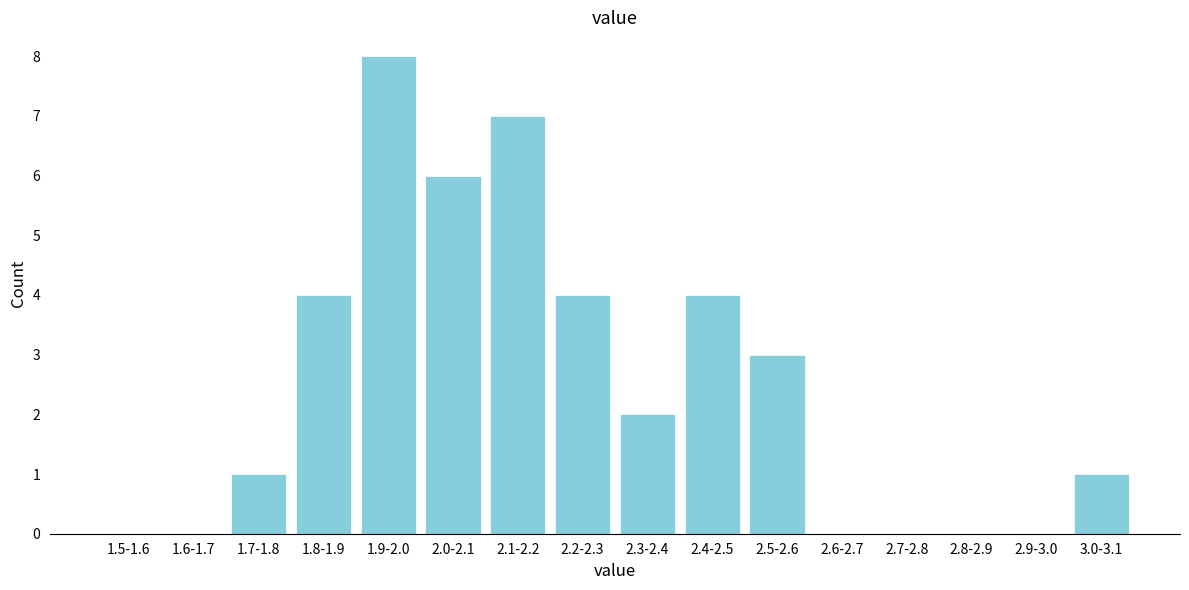

Reading left to right, list all the values displayed in this chart.

1.5-1.6=0	1.6-1.7=0	1.7-1.8=1	1.8-1.9=4	1.9-2.0=8	2.0-2.1=6	2.1-2.2=7	2.2-2.3=4	2.3-2.4=2	2.4-2.5=4	2.5-2.6=3	2.6-2.7=0	2.7-2.8=0	2.8-2.9=0	2.9-3.0=0	3.0-3.1=1